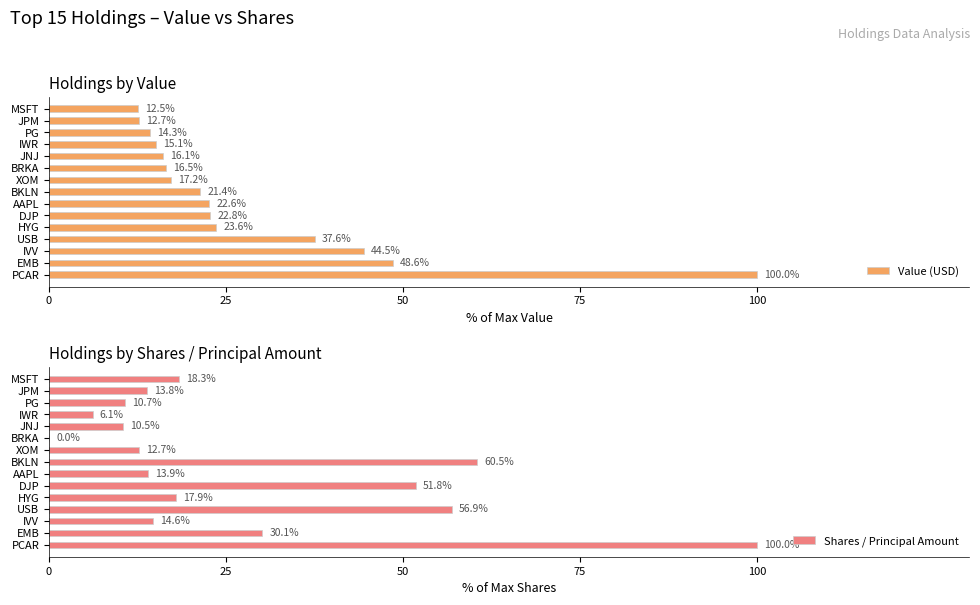

Which series has the largest range (max minus min)?

Shares / Principal Amount